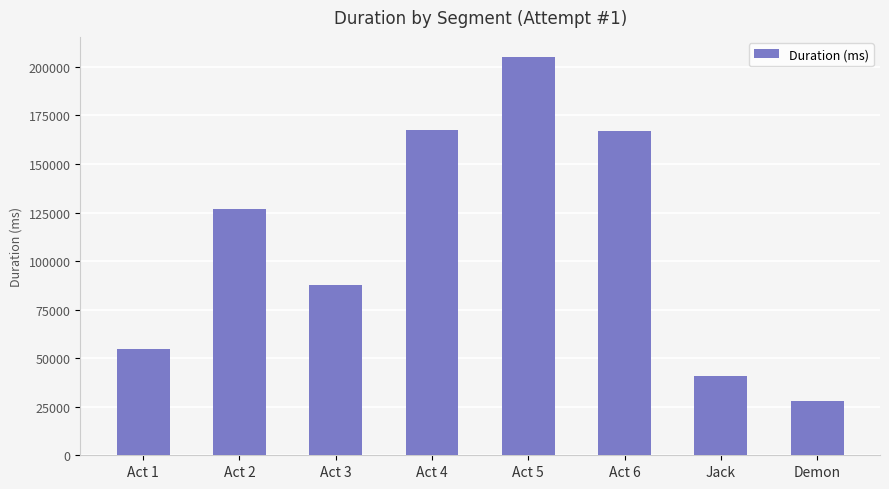

What is the difference between the second highest and minimum values?

139569